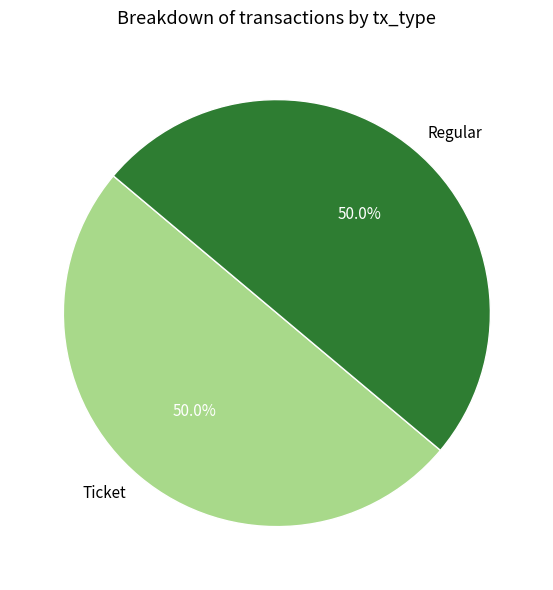

What is the ratio of the value at Ticket to the value at Regular?

1.0